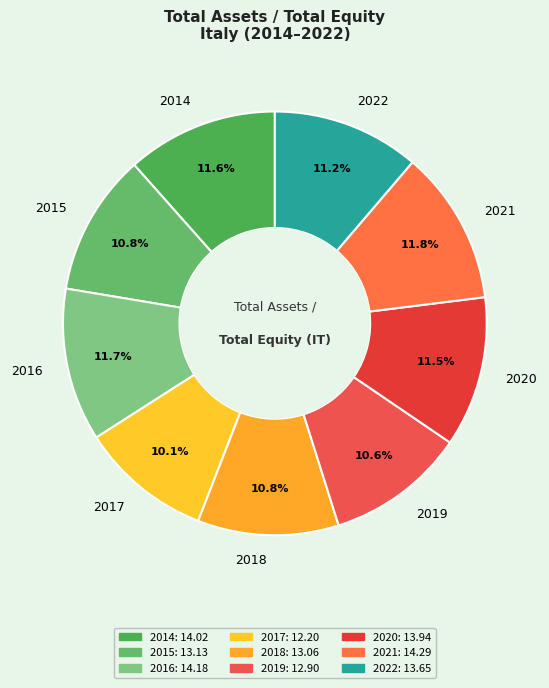

True or false: 2019 accounts for 11% of the total.

True